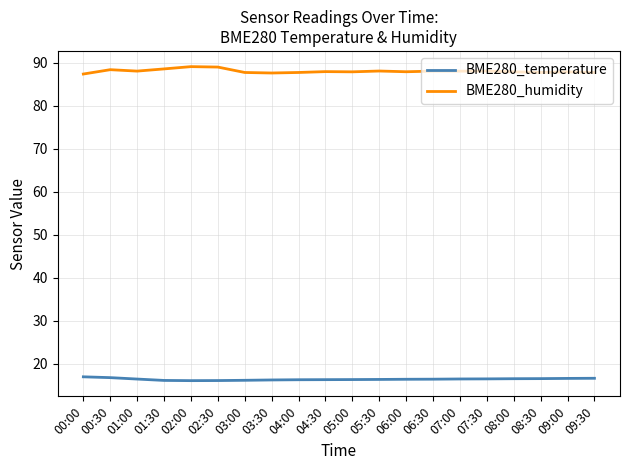

What is the minimum value shown in the chart?

16.1